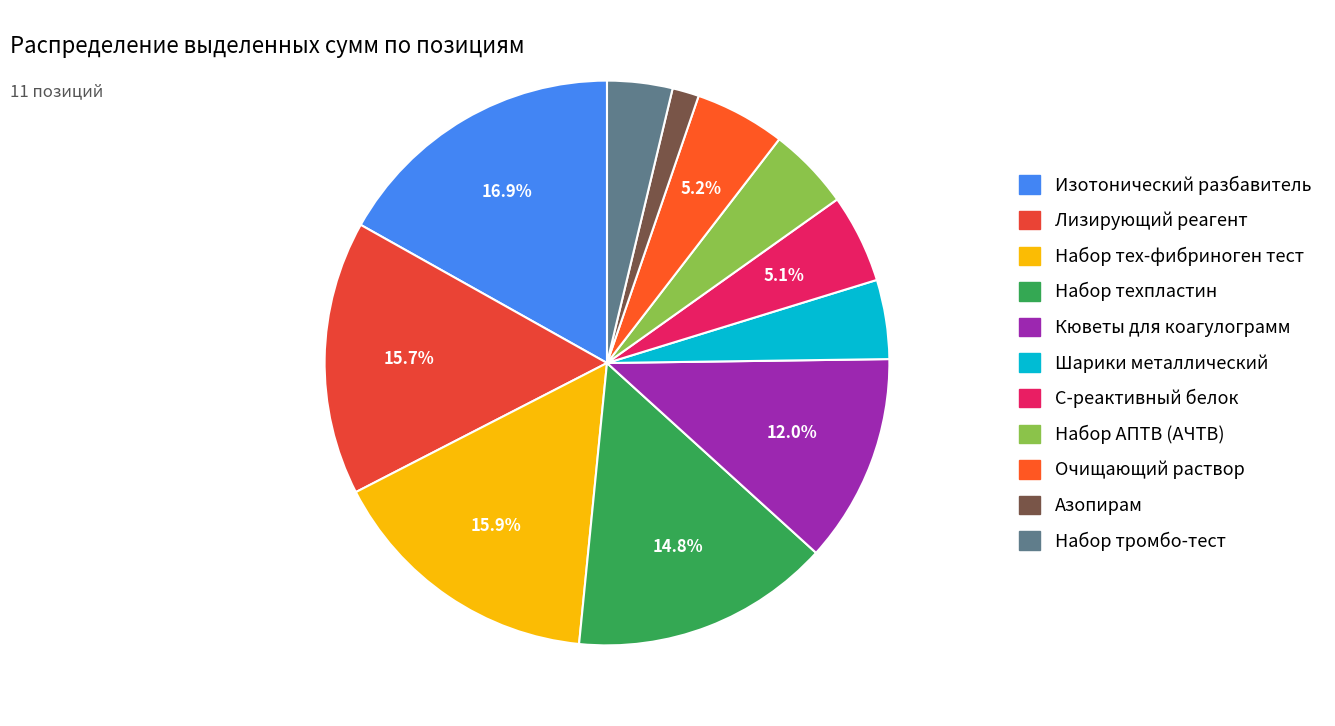

Is it true that Изотонический разбавитель is 17% of the pie?

True